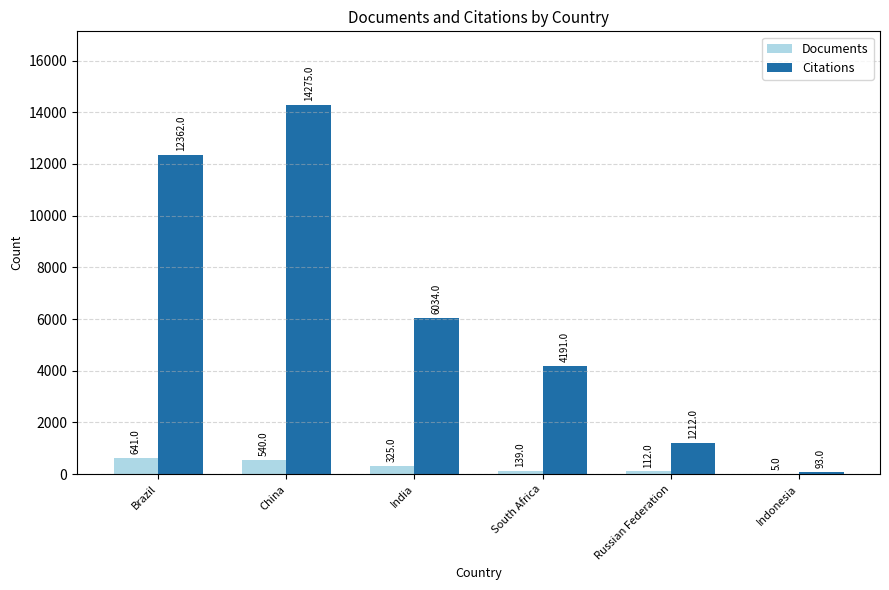

Which series changed the most between India and Indonesia?

Citations